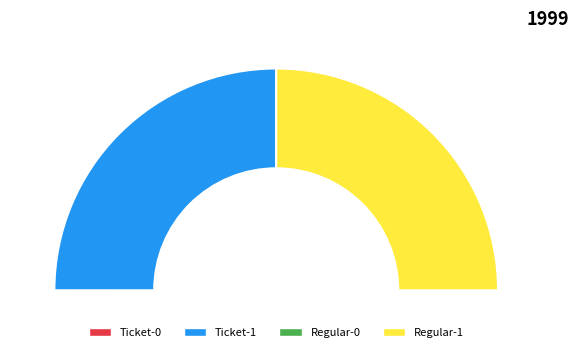

Does Ticket-1 account for over 50% of the chart?

No